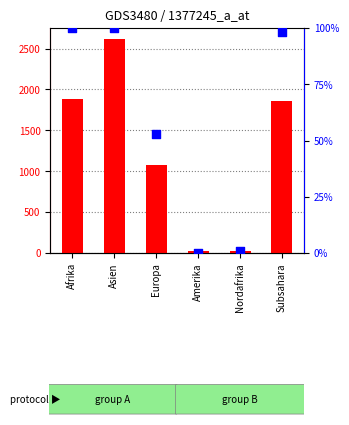

Which series reaches the maximum Y coordinate?

count